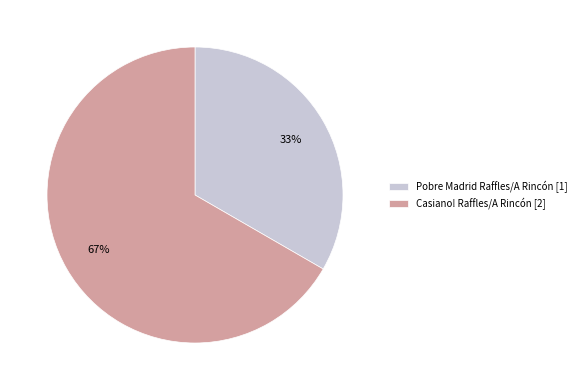

Which category has the smallest portion of the pie?

Pobre Madrid Raffles/A Rincón